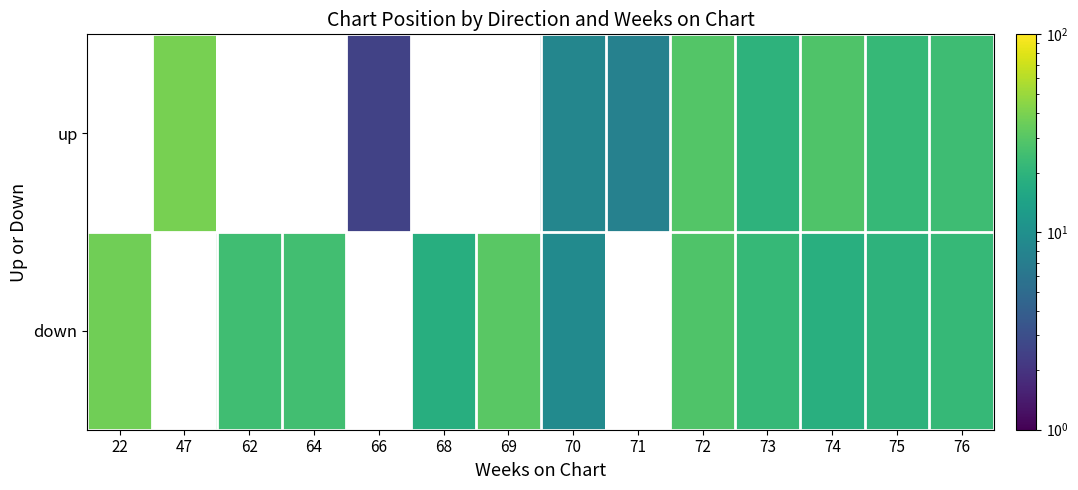

At which label does down reach its peak?

22